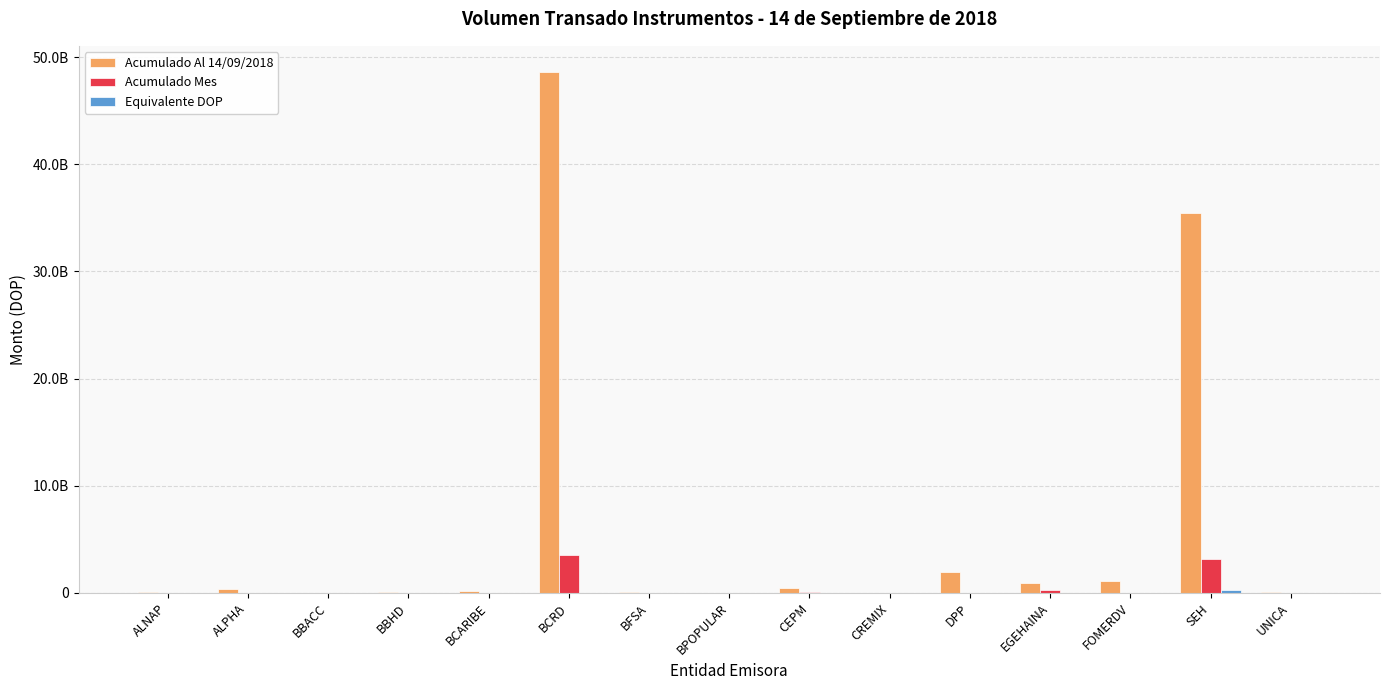

What is the difference between the maximum and second lowest values in the Equivalente DOP series?

259358514.7